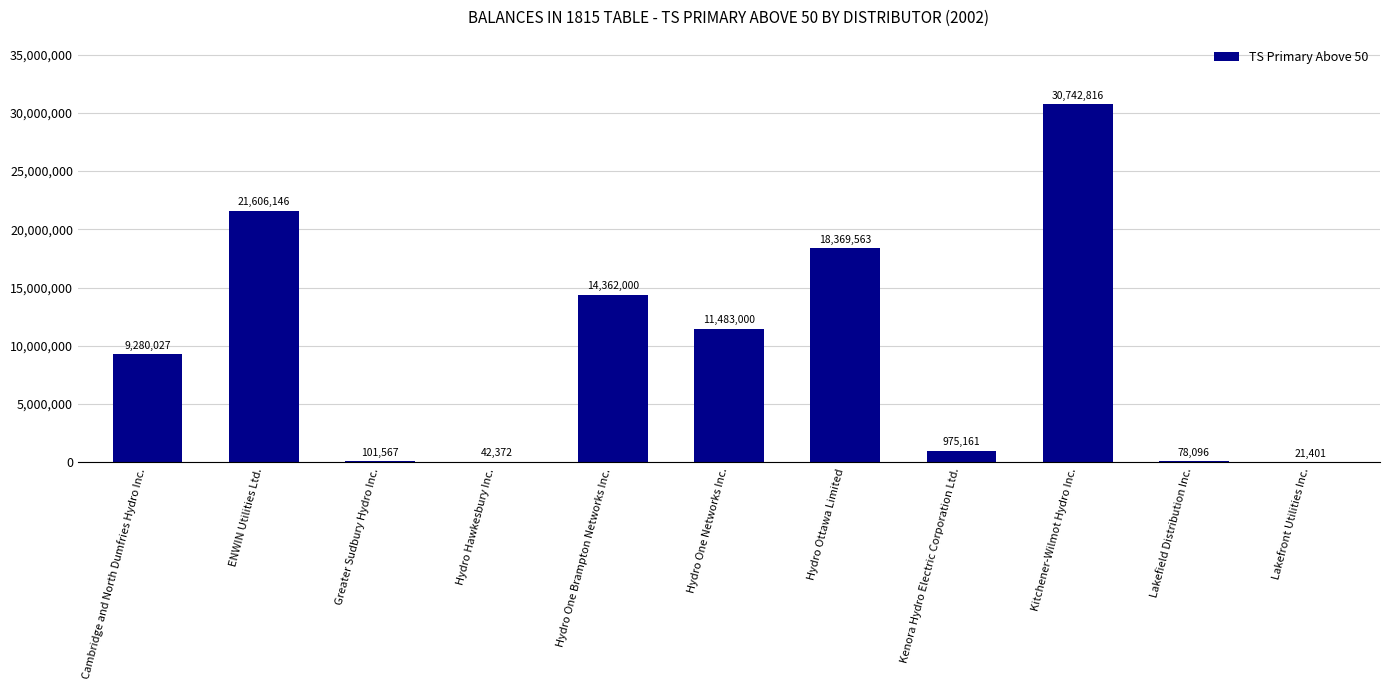

At which label is the value closest to 15382108?

Hydro One Brampton Networks Inc.